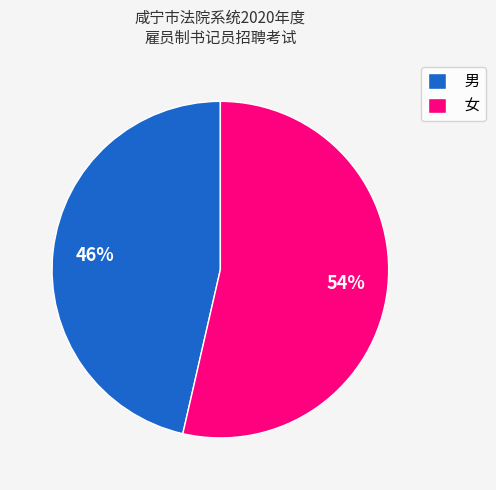

Is there a majority slice in this chart?

Yes